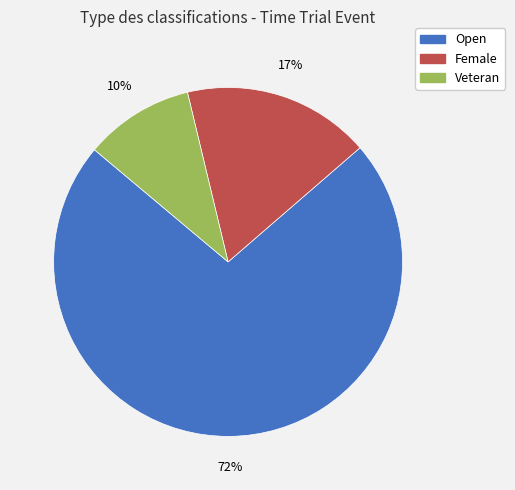

Approximately how many times larger is the value at Veteran compared to Open?

0.1